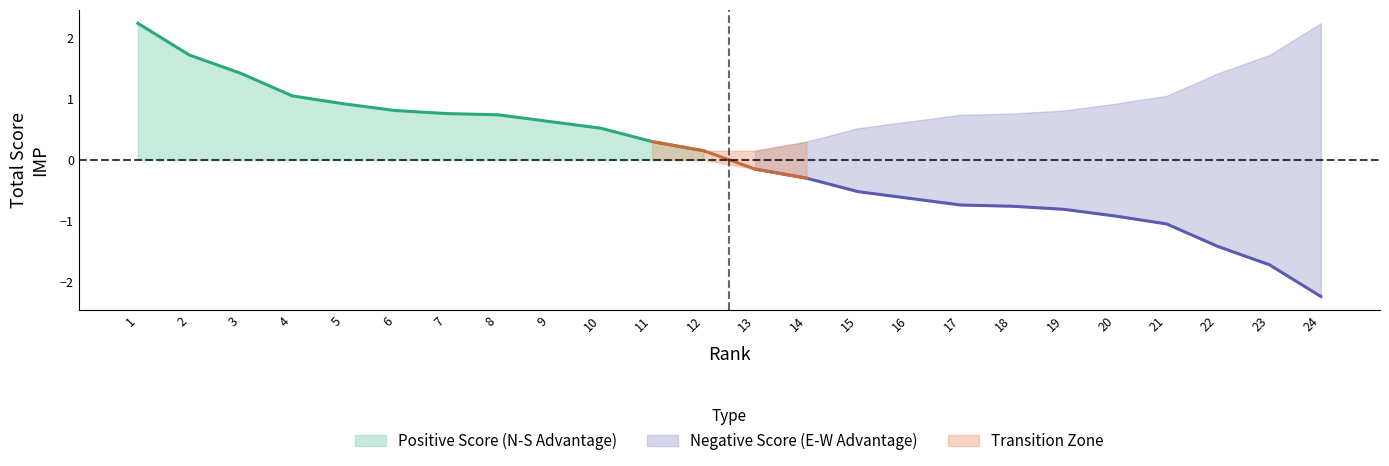

What is the sum of all upper values?

22.5